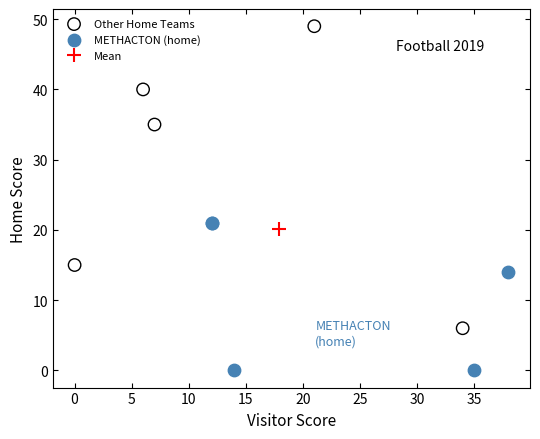

Which series contains the lowest Y value?

METHACTON (home)